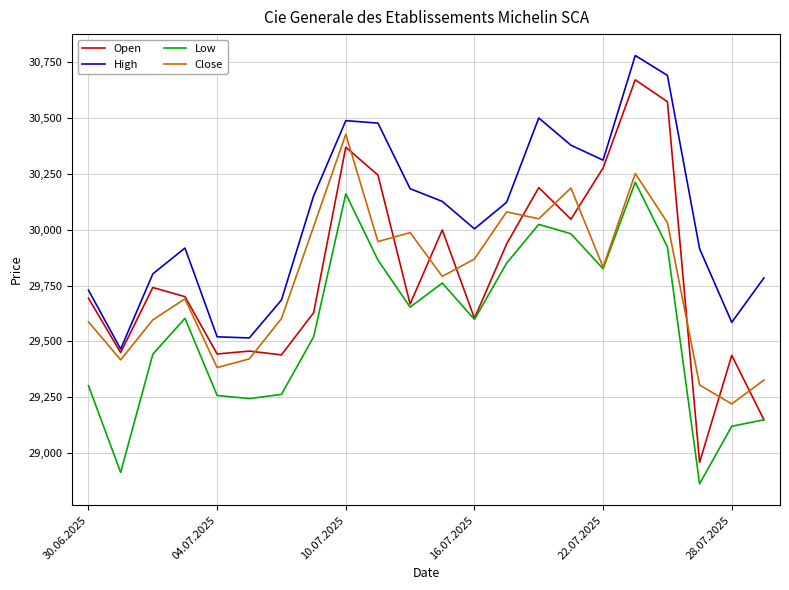

Which series has the largest total across all categories?

High